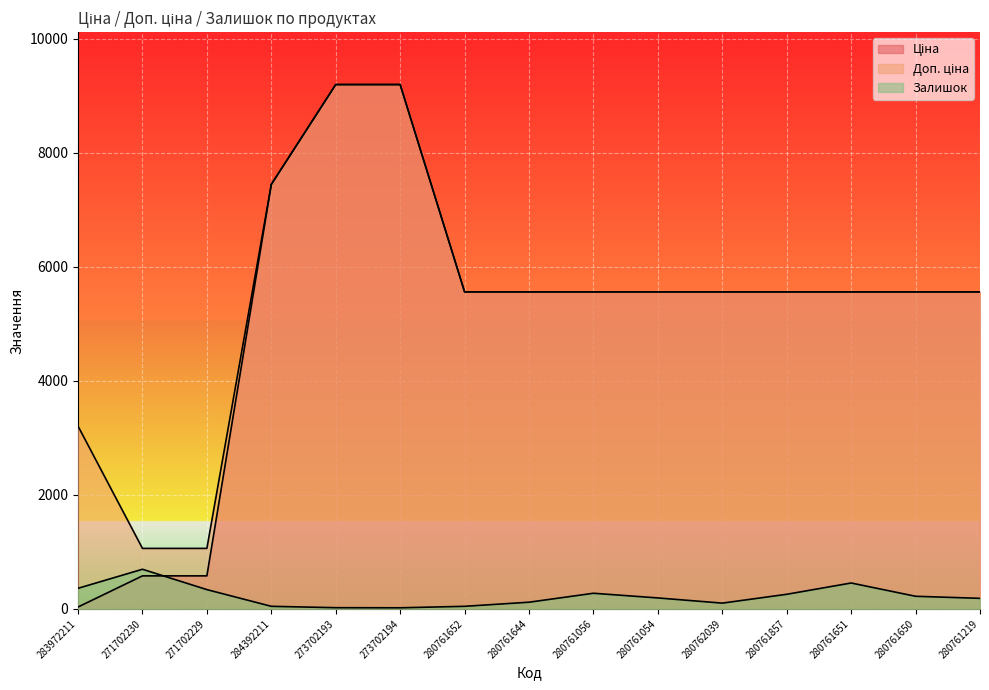

True or false: Доп. ціна has a value of 3205.0 at 283972211.

True